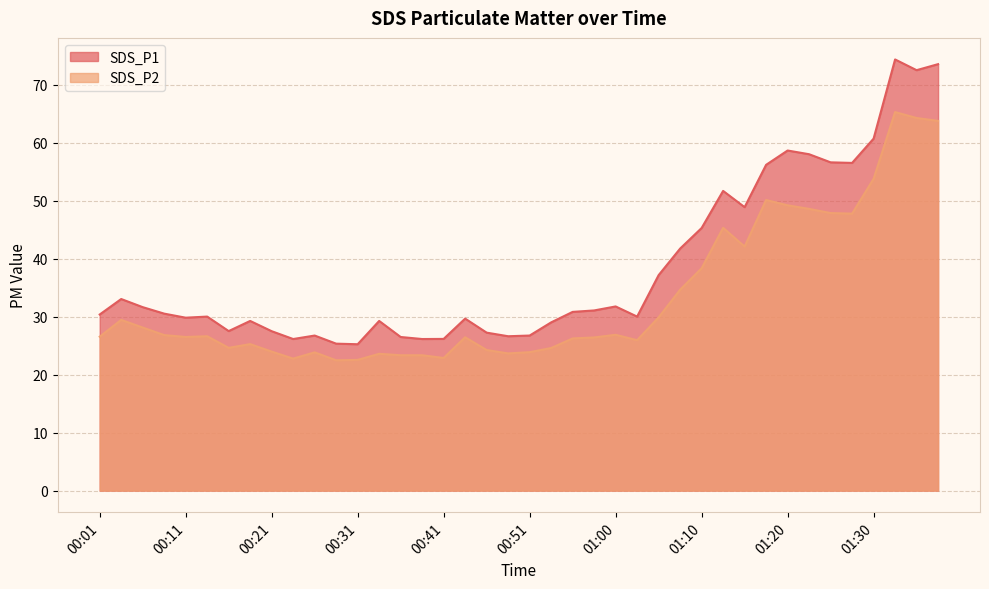

What is the maximum value for SDS_P2?

65.3